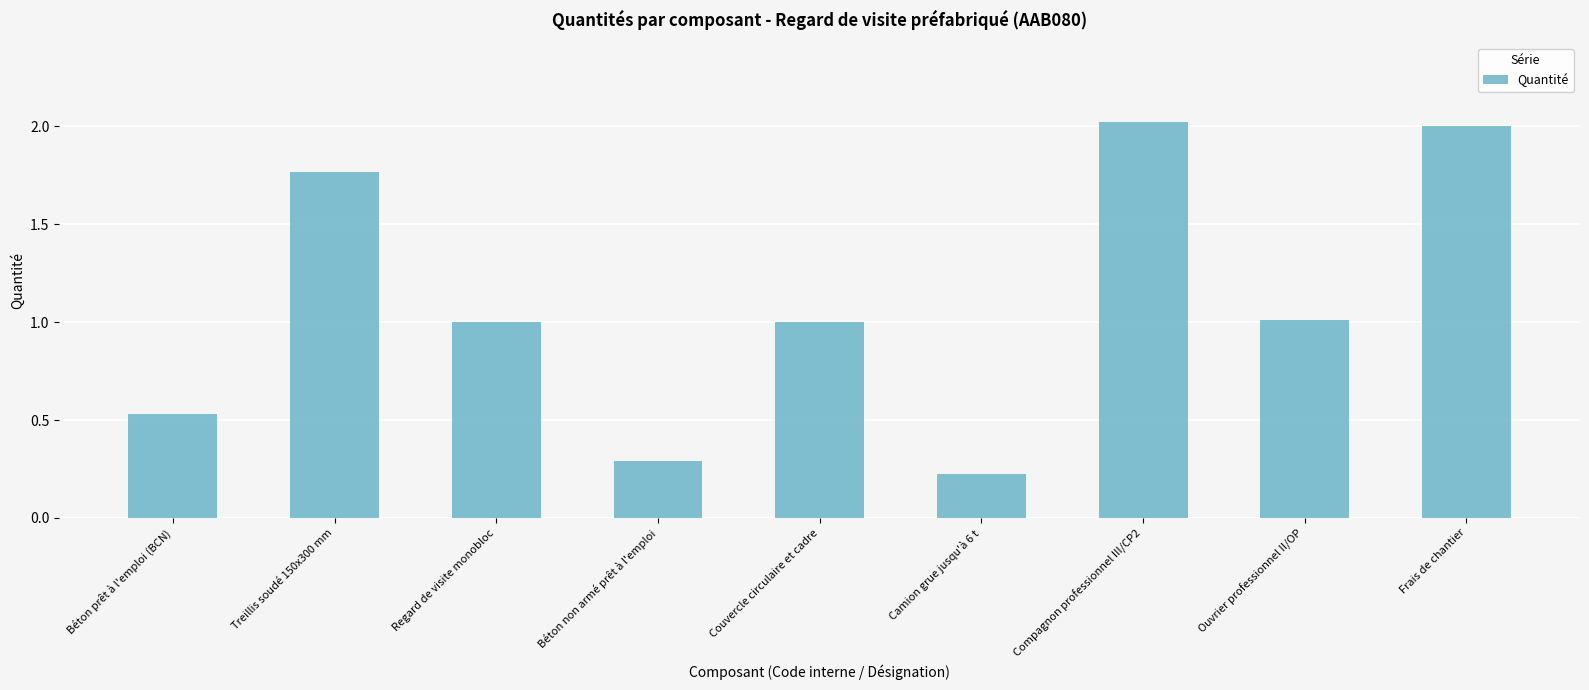

The value at Frais de chantier is 2.0. True or false?

True